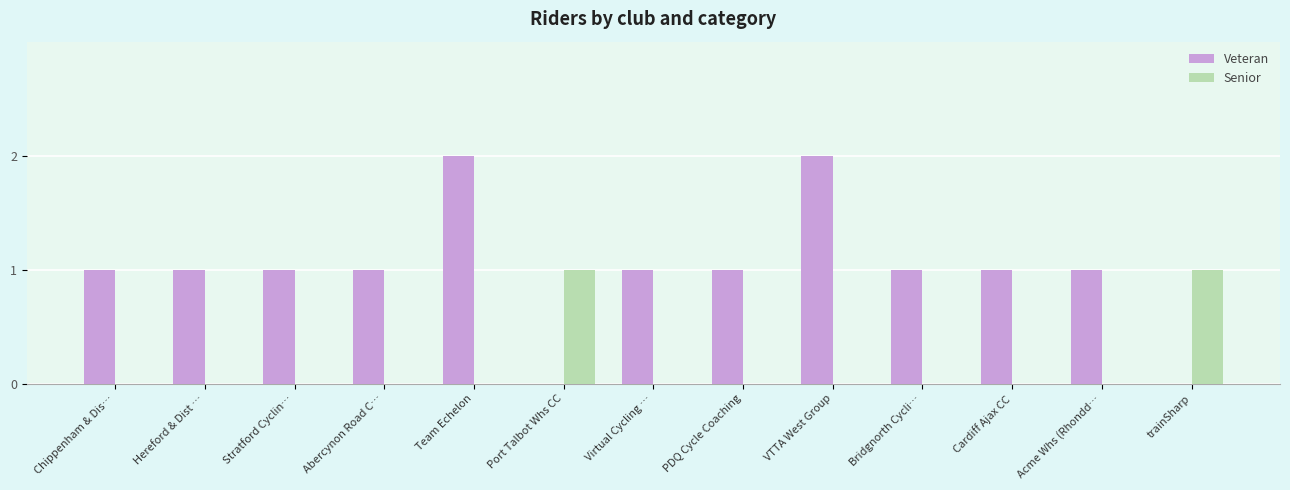

Which series has the largest total across all categories?

Veteran